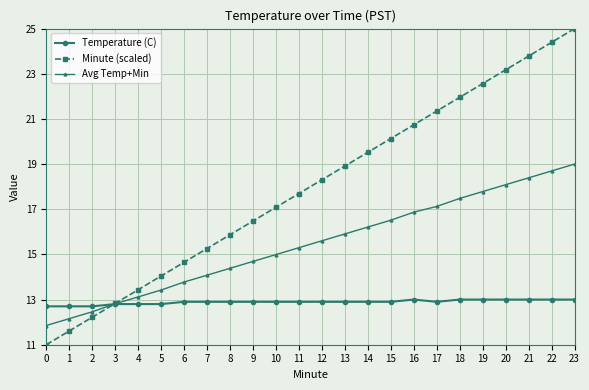

Rank the categories by Minute (scaled) value from lowest to highest.

0, 1, 2, 3, 4, 5, 6, 7, 8, 9, 10, 11, 12, 13, 14, 15, 16, 17, 18, 19, 20, 21, 22, 23